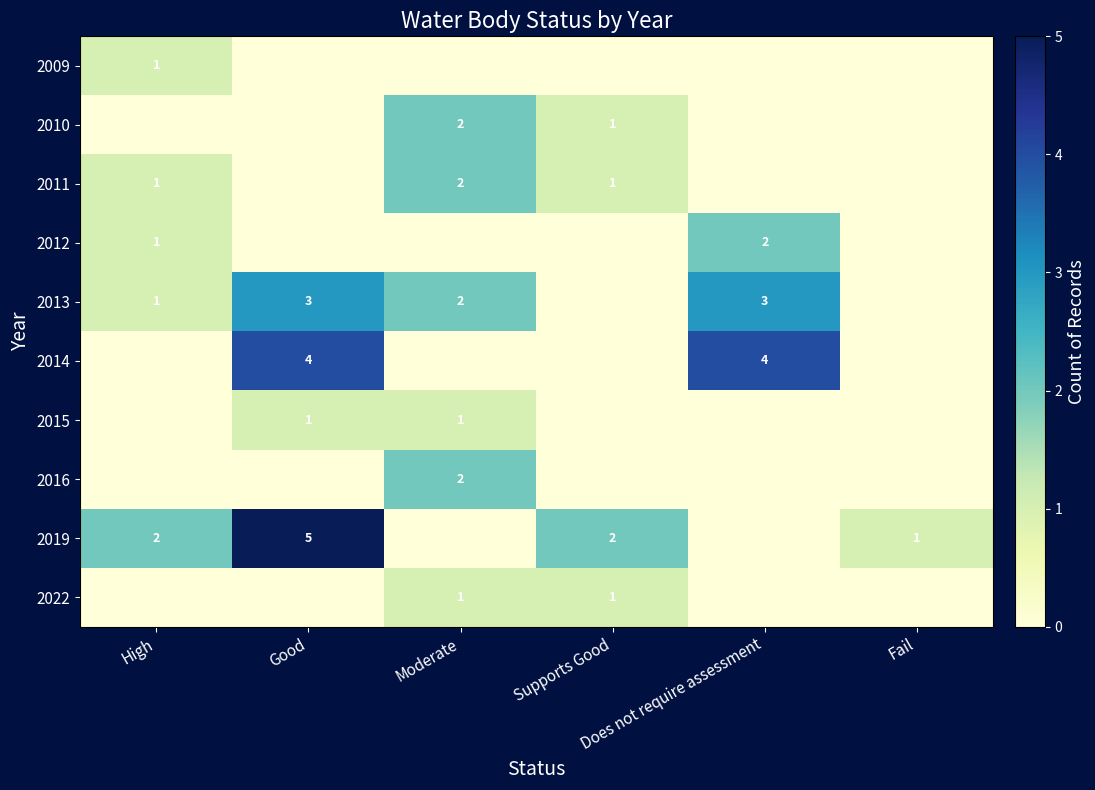

What is the difference between the highest and lowest values at Does not require assessment?

4